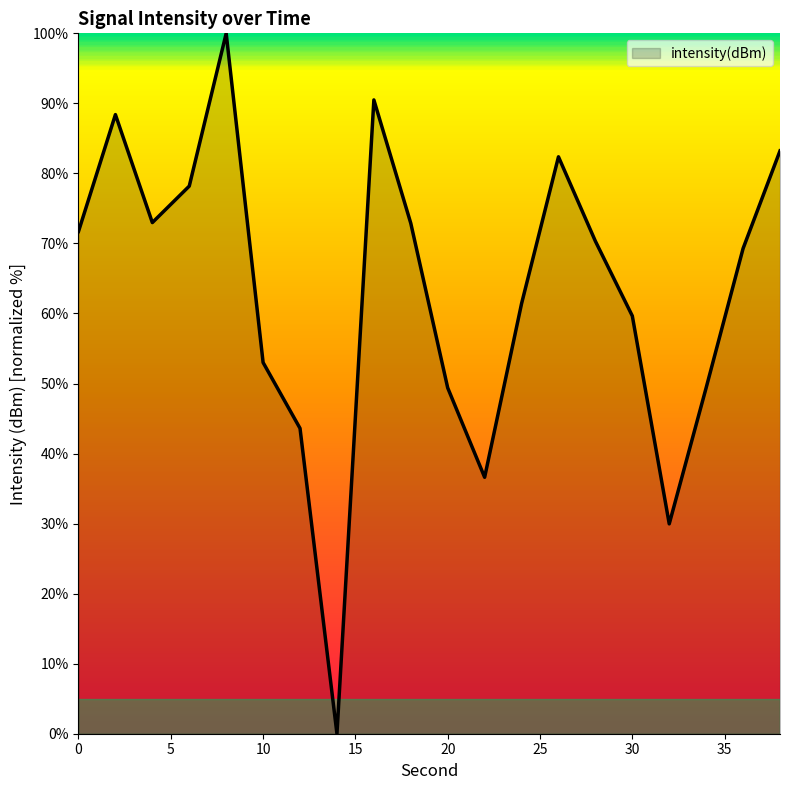

What is the greatest value displayed?

100.0